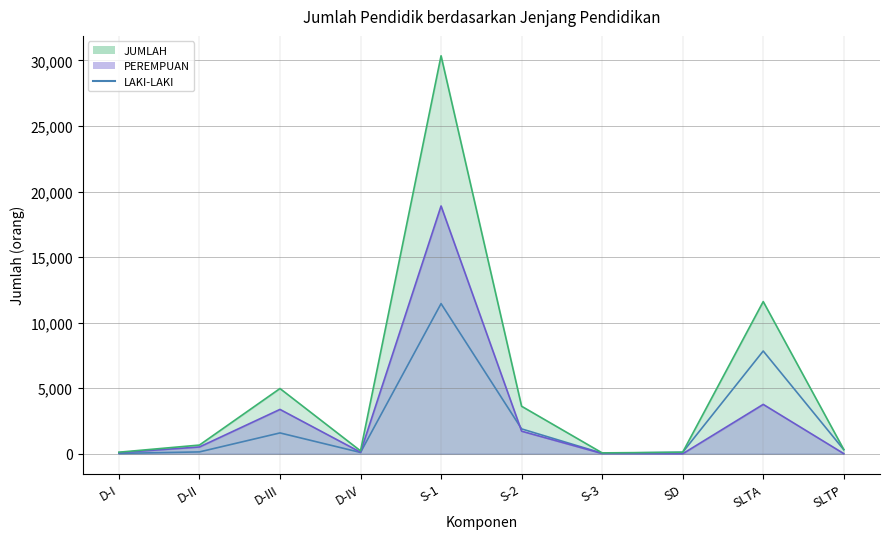

Count the number of categories in the chart.

10